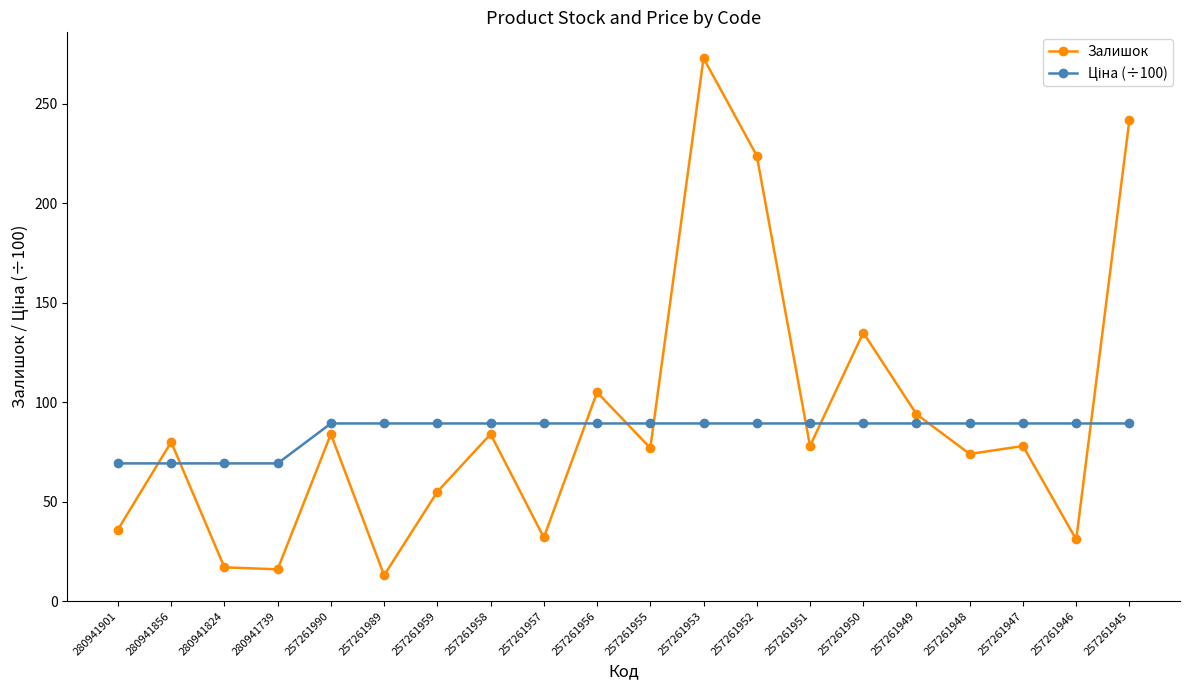

What is the difference between the maximum and minimum values in the Залишок series?

260.0